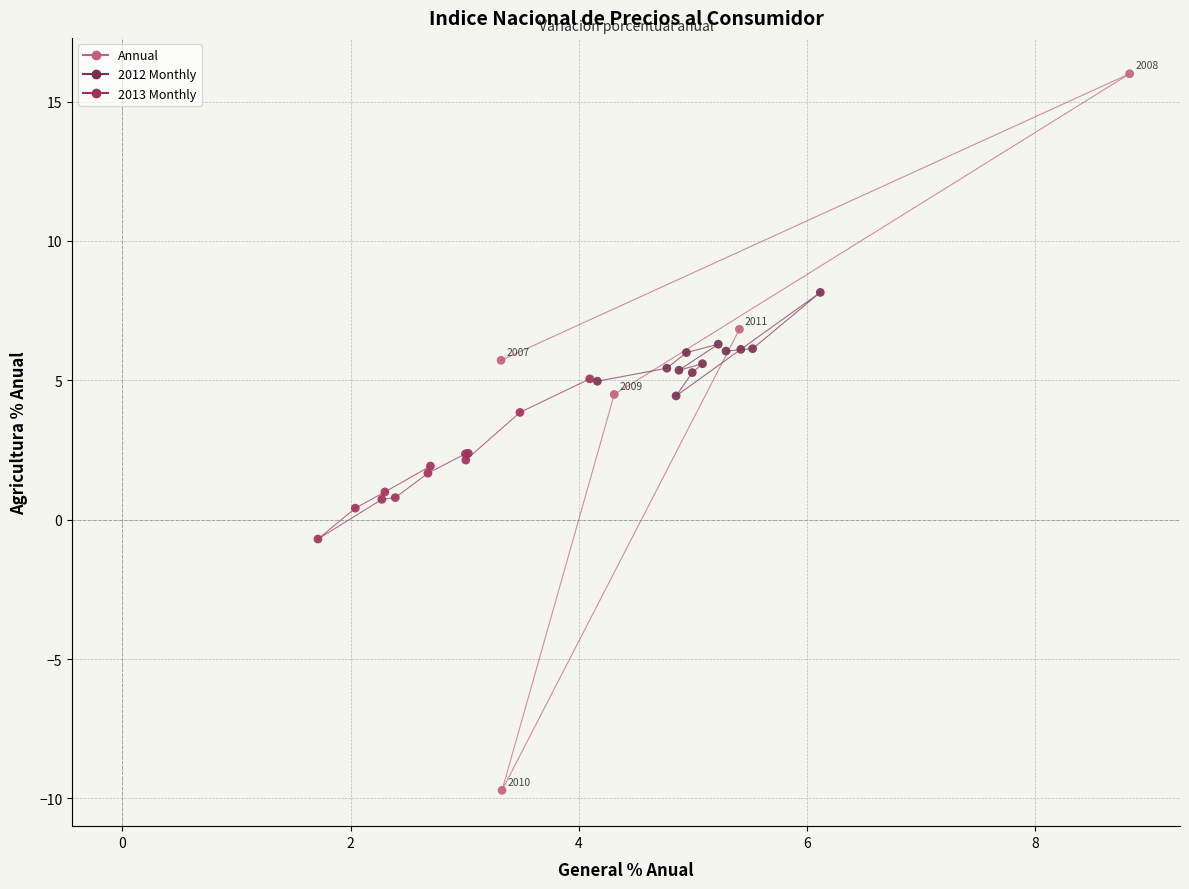

What are all the series names shown in the legend?

Annual, 2012 Monthly, 2013 Monthly